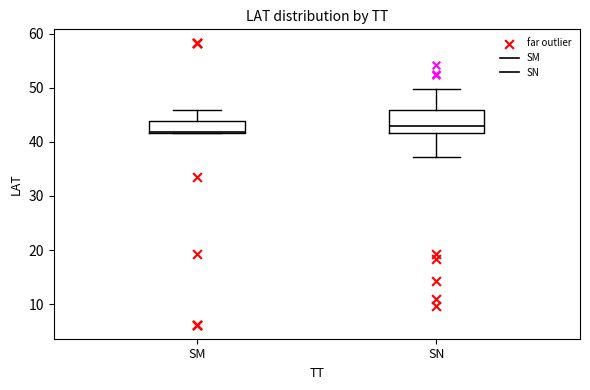

Reading left to right, read every box against the y-axis: the position of its median line, the range the box covers, and the ends of its whiskers. The values are not printed on the chart, so give them approximately, as read against the axis.

SM: median 42, box 42 to 44, whiskers 42 to 46
SN: median 43, box 42 to 46, whiskers 37 to 50